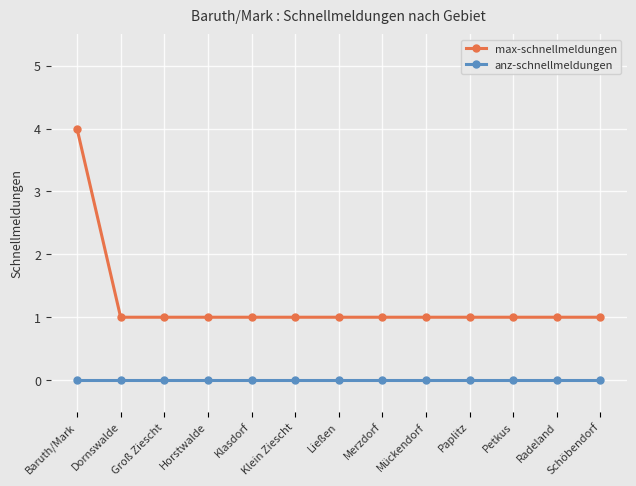

Which series has the largest total across all categories?

max-schnellmeldungen